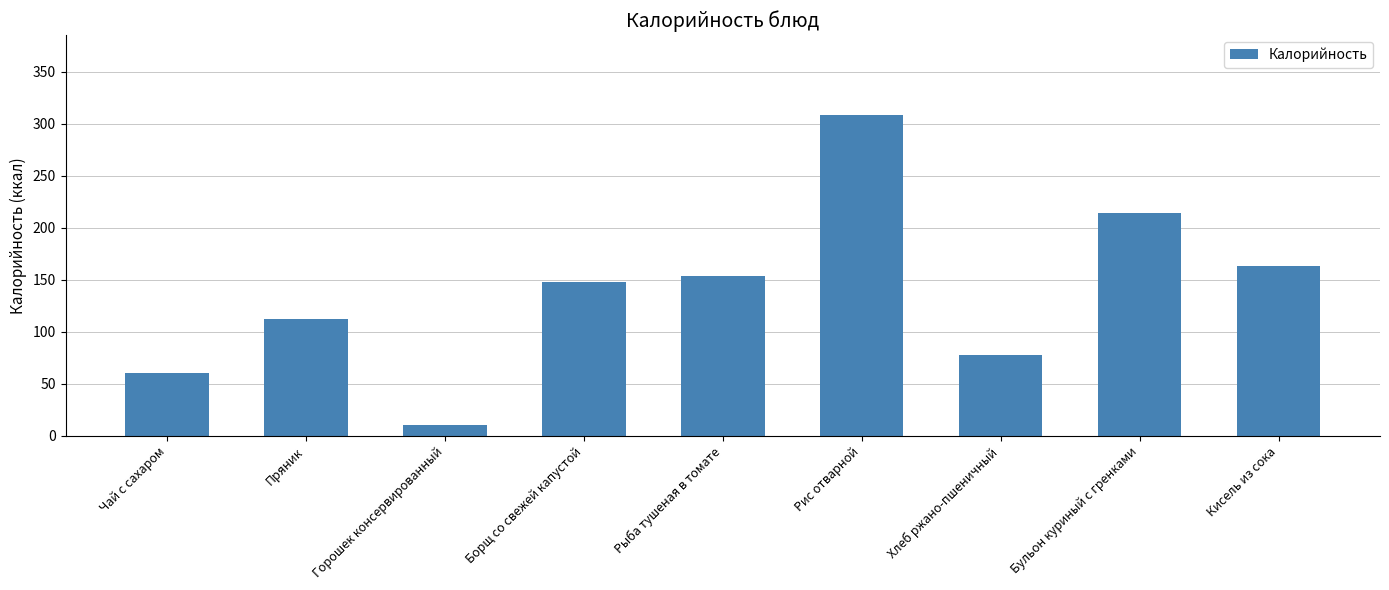

What is the maximum value shown in the chart?

308